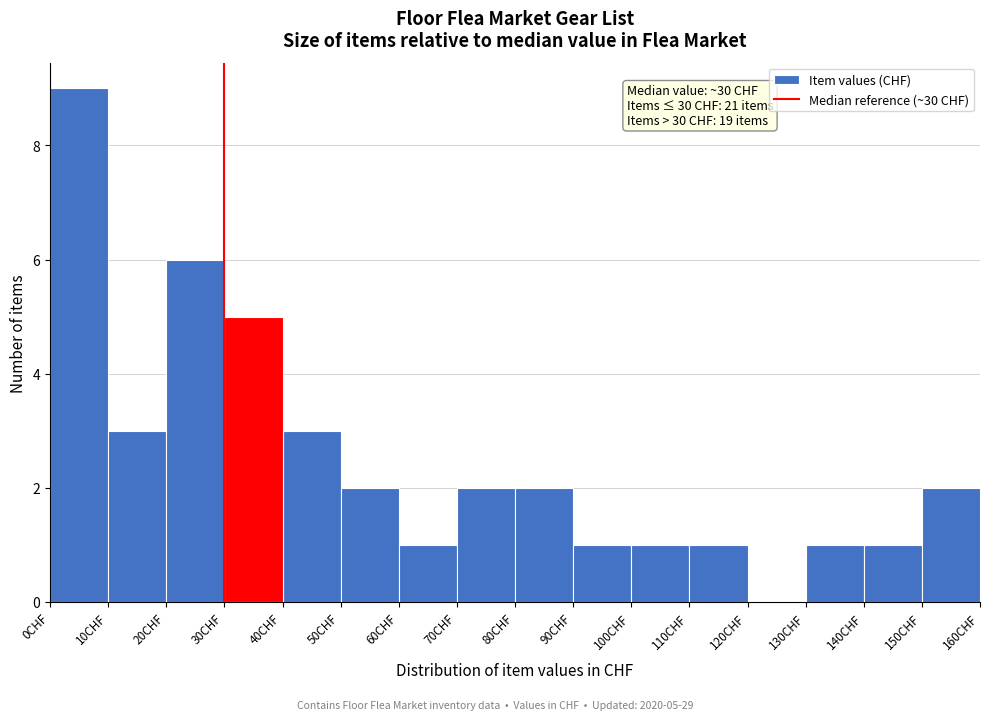

Which range on the x-axis has the tallest bar?

0 to 10